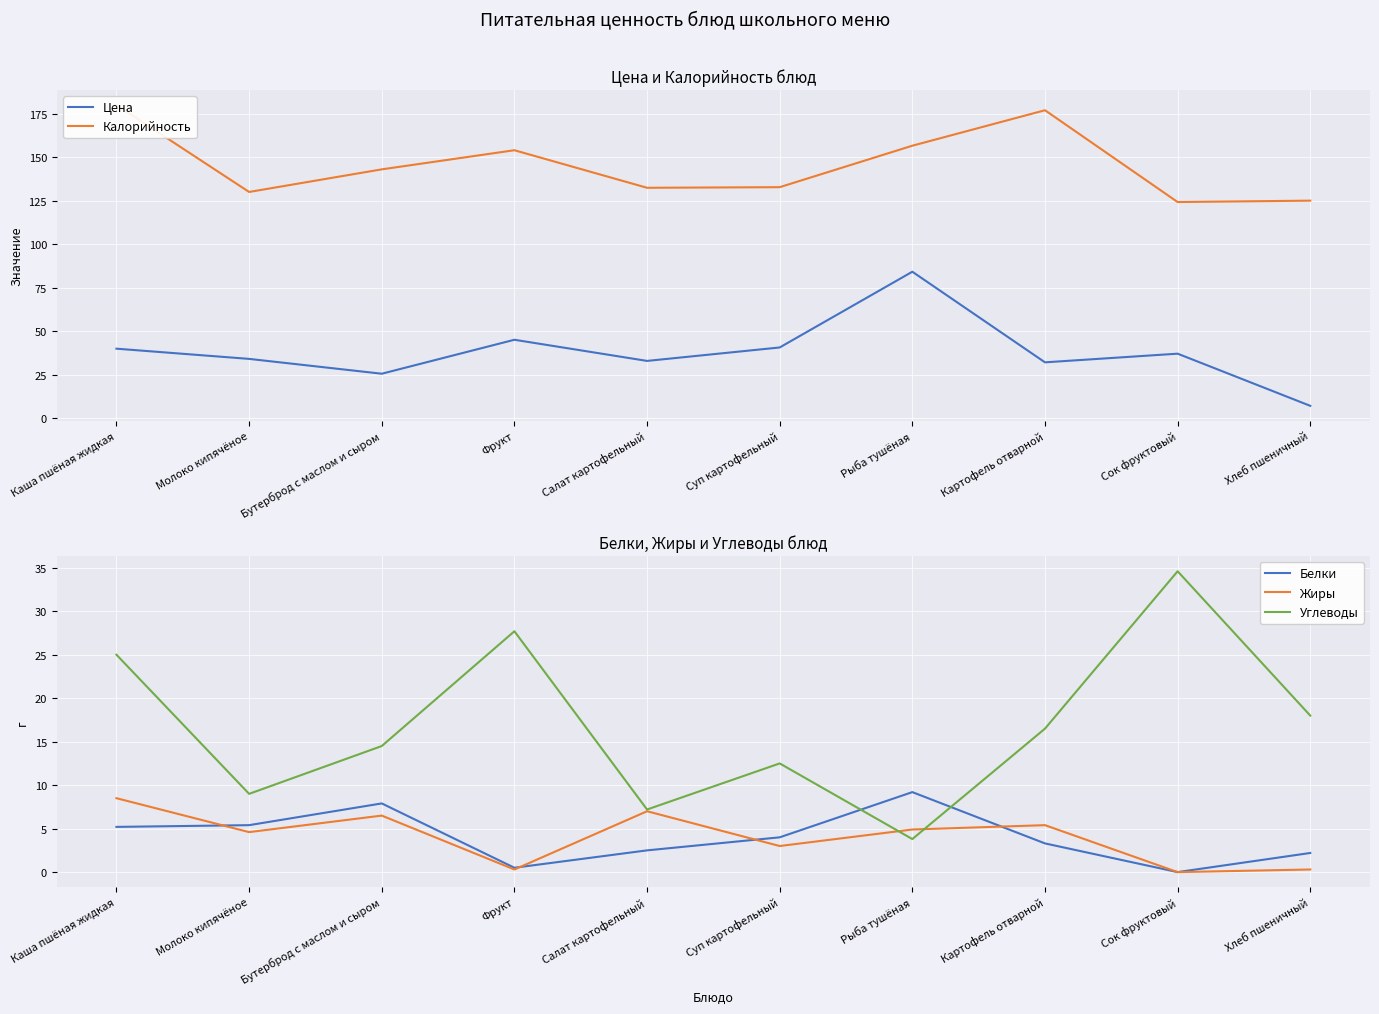

What is the greatest value displayed?

180.0